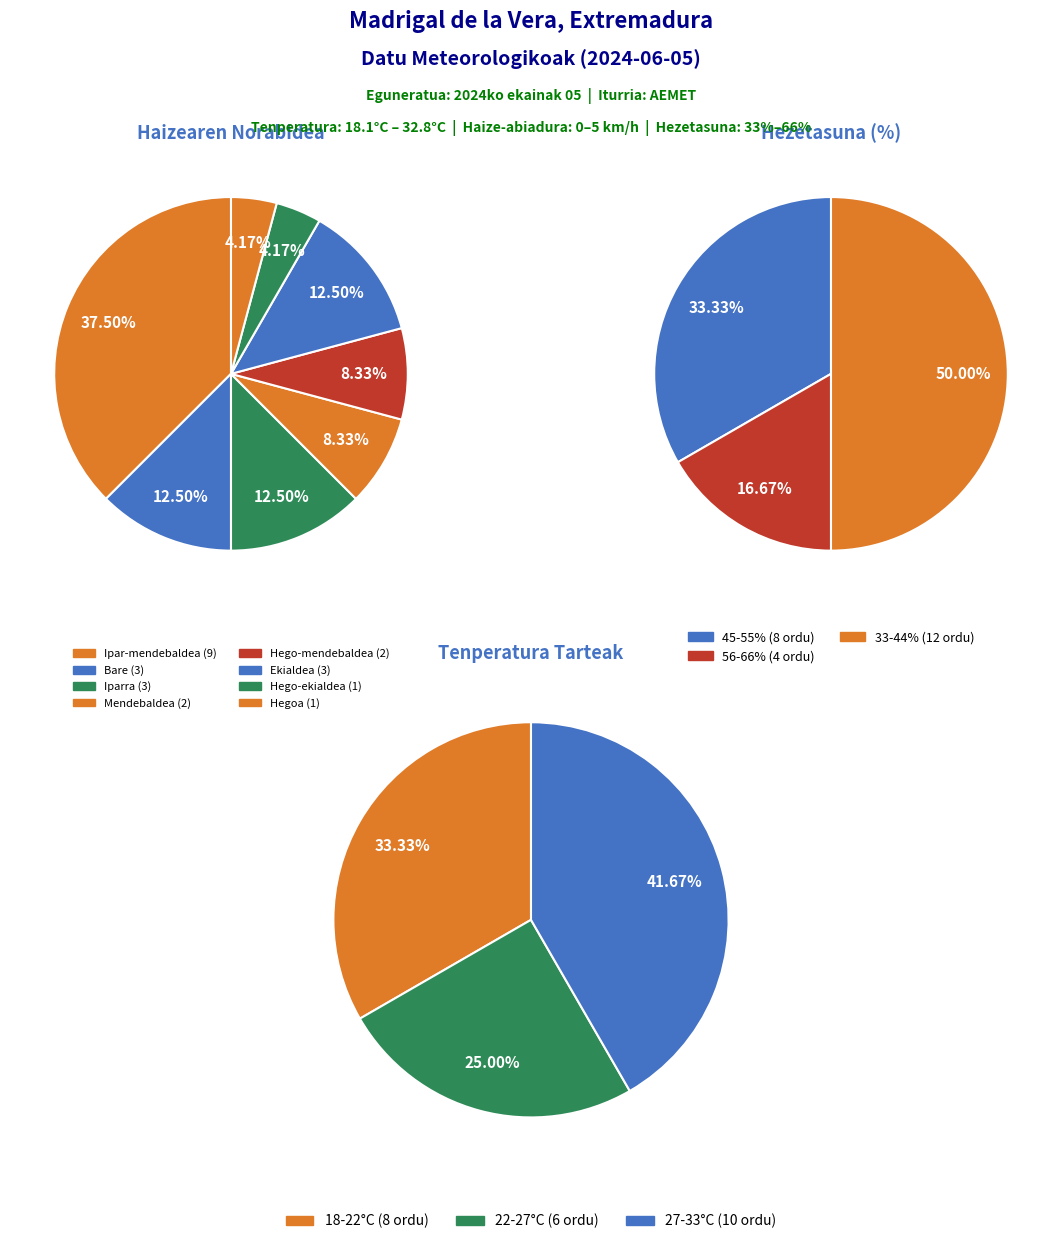

Between Hegoa and Iparra, which is larger?

Iparra